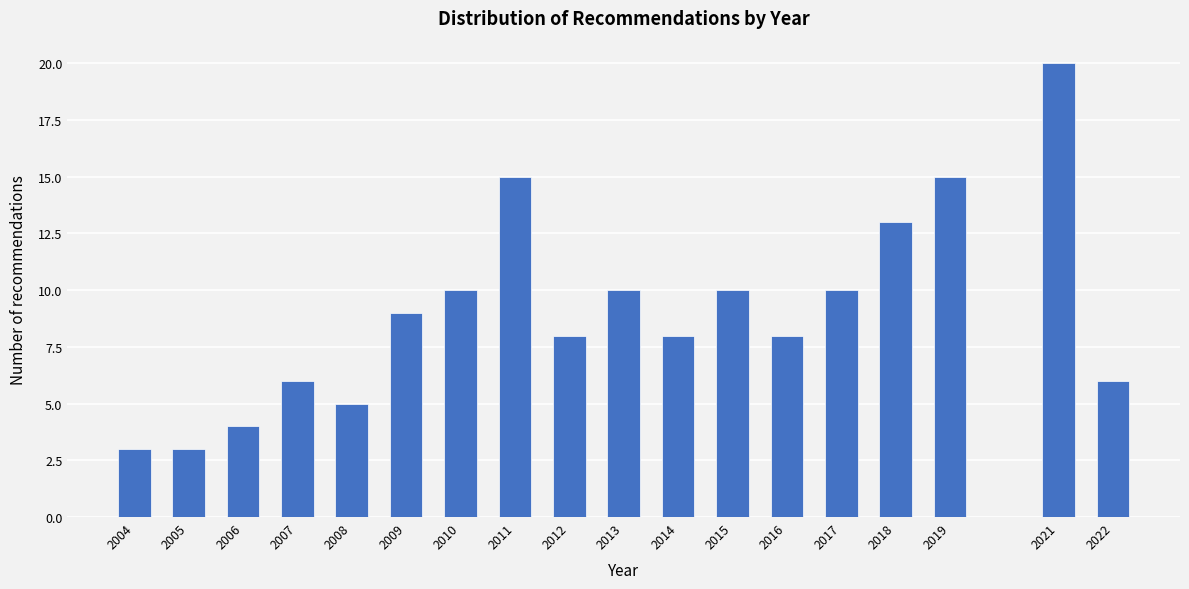

Reading left to right, transcribe all the data shown in this chart.

3	3	4	6	5	9	10	15	8	10	8	10	8	10	13	15	20	6